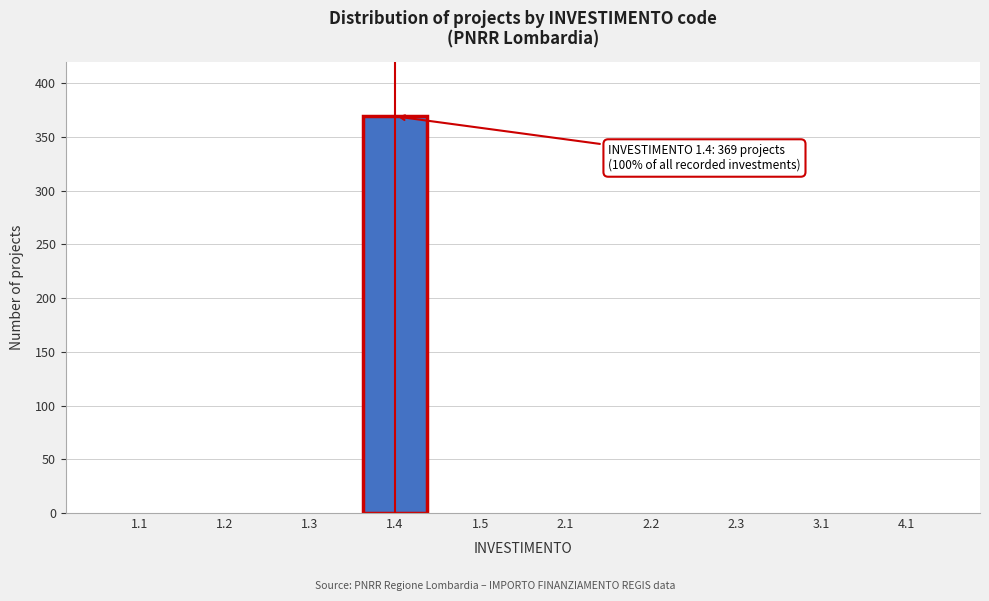

Reading right to left, what are all the values shown in this chart?

4.1=0	3.1=0	2.3=0	2.2=0	2.1=0	1.5=0	1.4=369	1.3=0	1.2=0	1.1=0